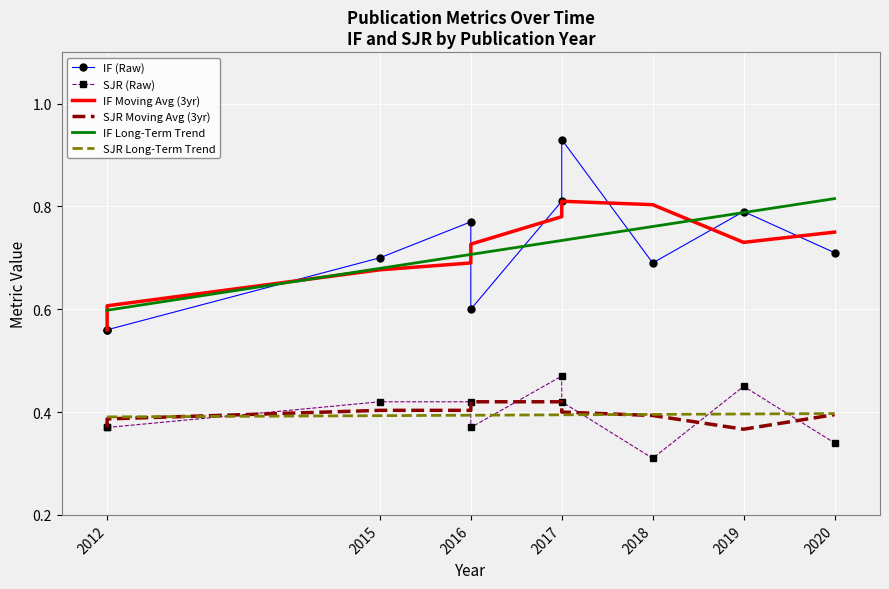

In SJR Moving Avg (3yr), how many points are lower than both neighbors (excluding endpoints)?

1